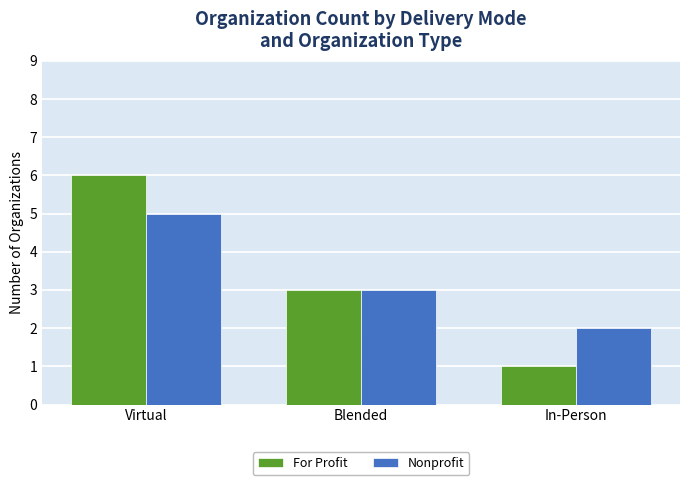

How many groups of bars are there?

3